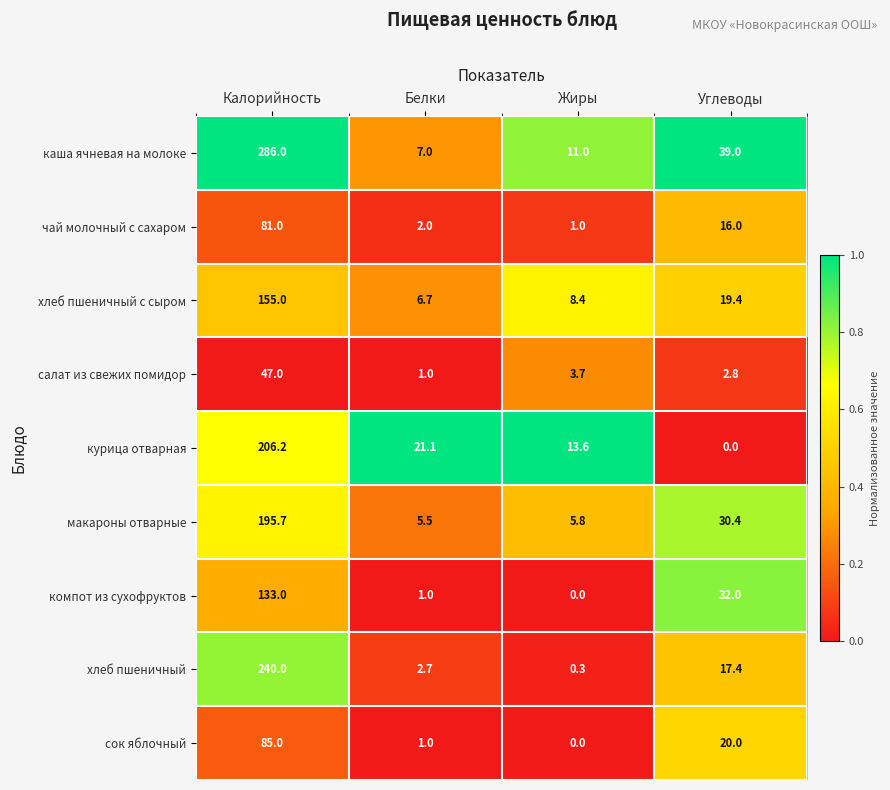

What is the difference between the чай молочный с сахаром values at Калорийность and Белки?

79.0